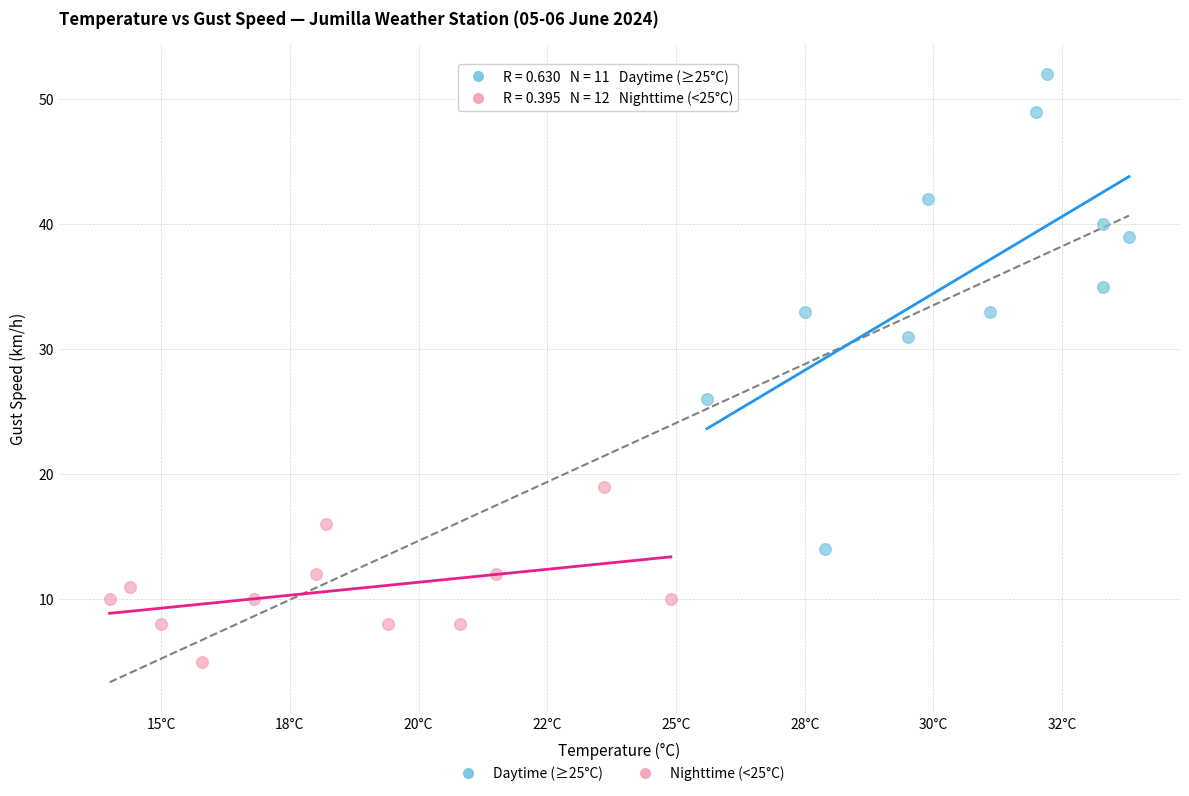

Which series reaches the minimum Y coordinate?

Nighttime (<25°C)